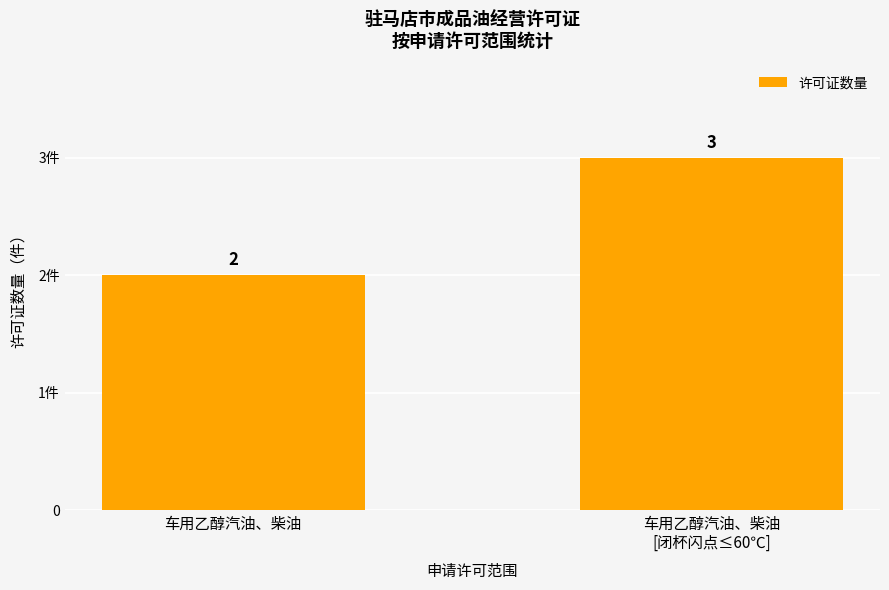

Rank the categories by value from lowest to highest.

车用乙醇汽油、柴油, 车用乙醇汽油、柴油
[闭杯闪点≤60℃]